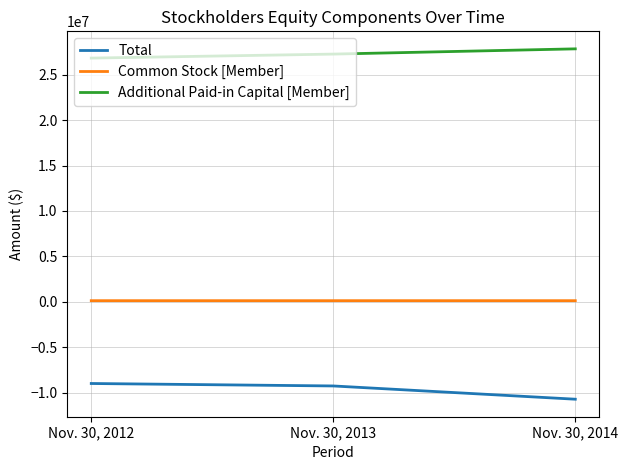

What is the maximum value shown in the chart?

27842106